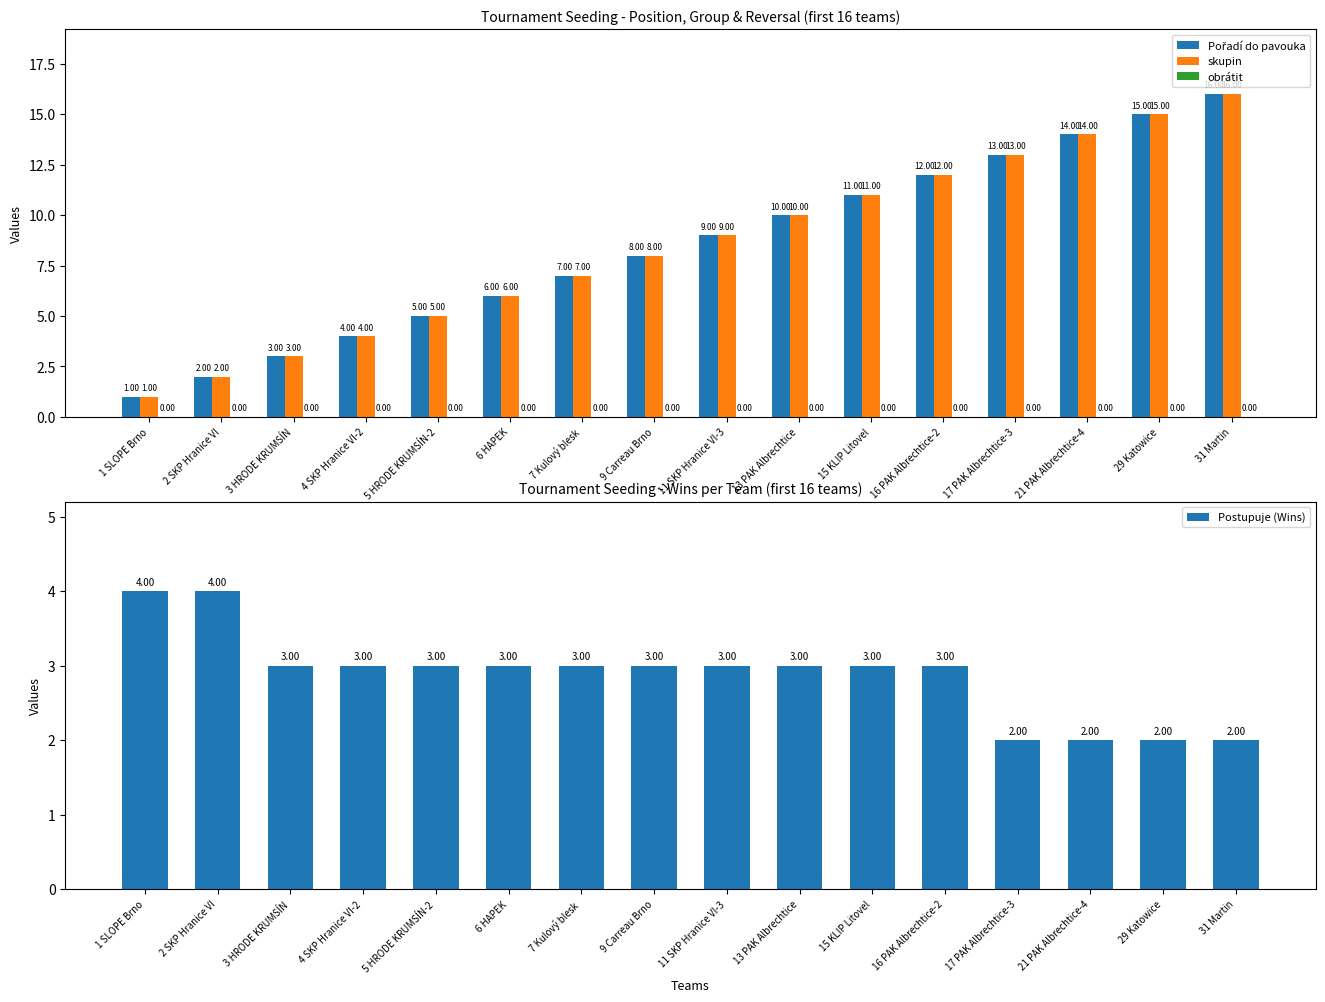

How many data points does each series have?

16